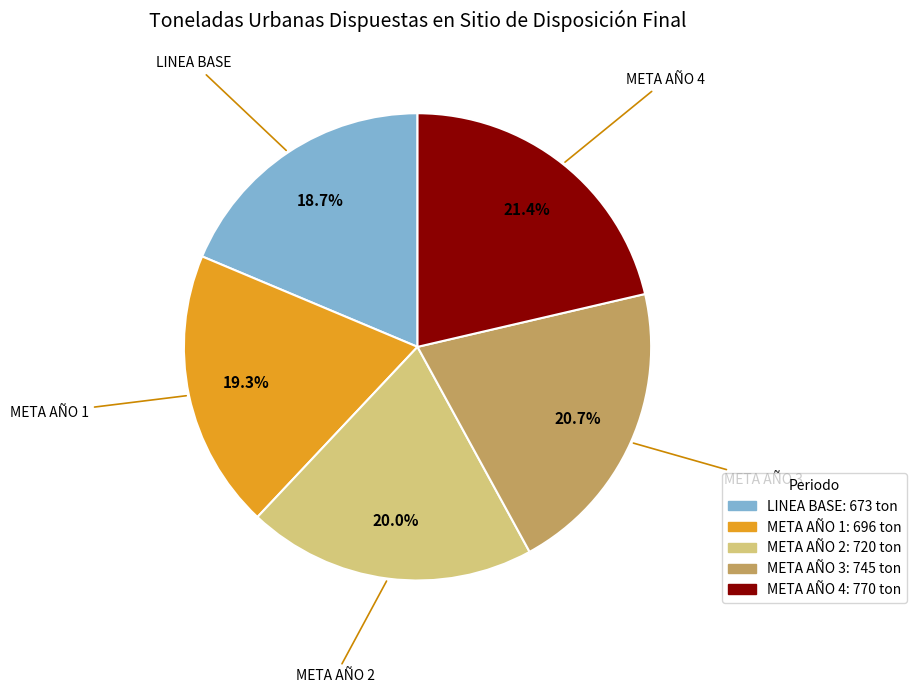

Which has a higher value, META AÑO 1 or META AÑO 2?

META AÑO 2